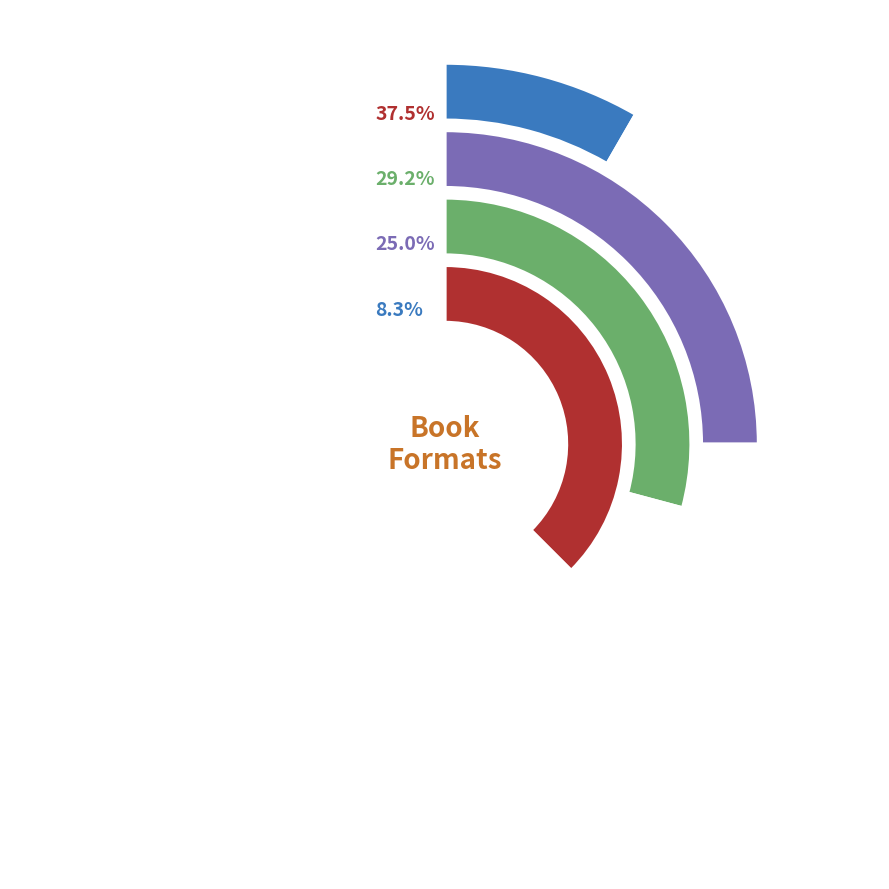

What is the largest slice in the pie chart?

Hardcover